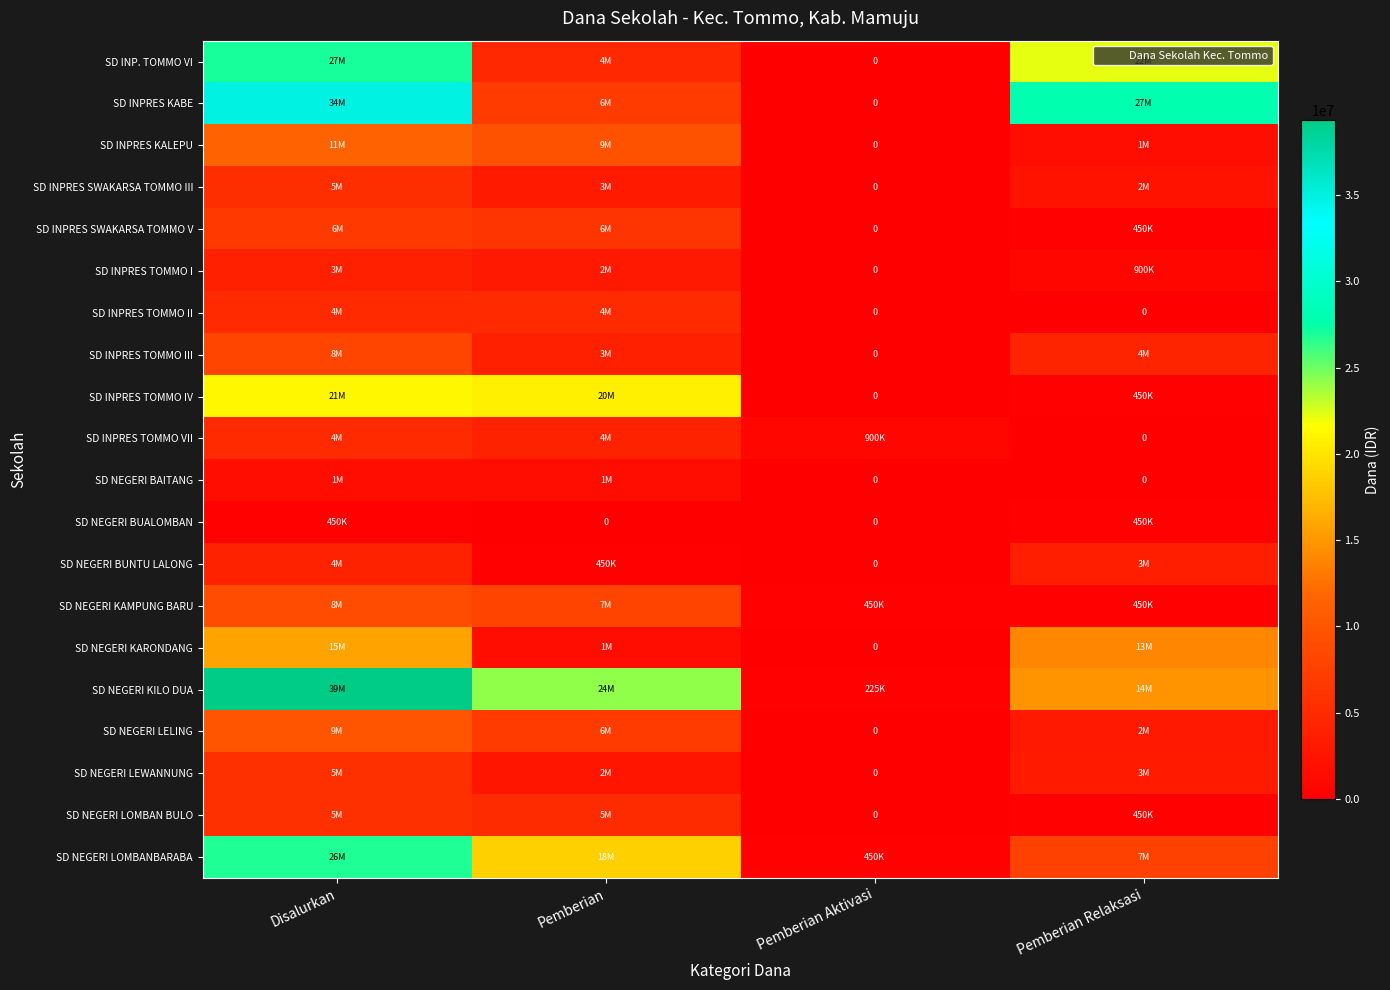

What is the sum of all SD INPRES SWAKARSA TOMMO V values?

13500000